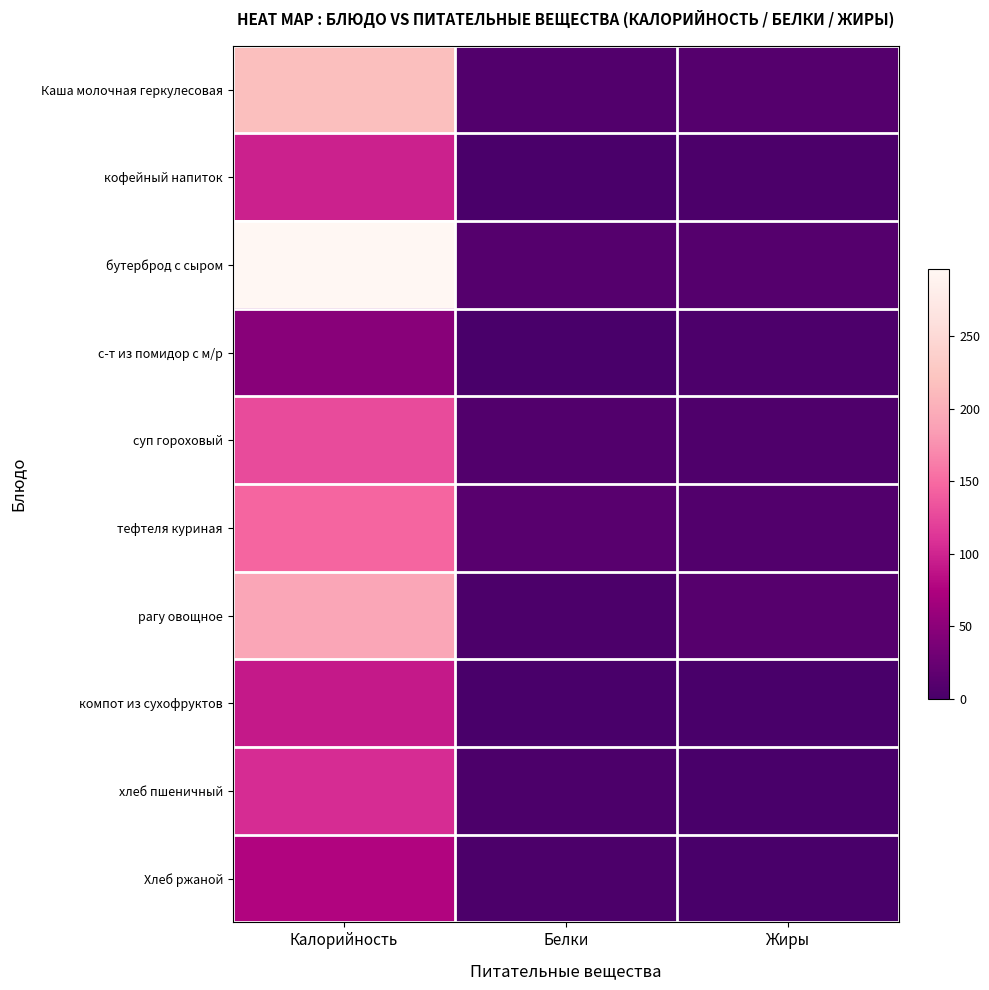

Rank the series at Жиры from highest to lowest value.

рагу овощное, Каша молочная геркулесовая, бутерброд с сыром, тефтеля куриная, суп гороховый, с-т из помидор с м/р, кофейный напиток, Хлеб ржаной, компот из сухофруктов, хлеб пшеничный